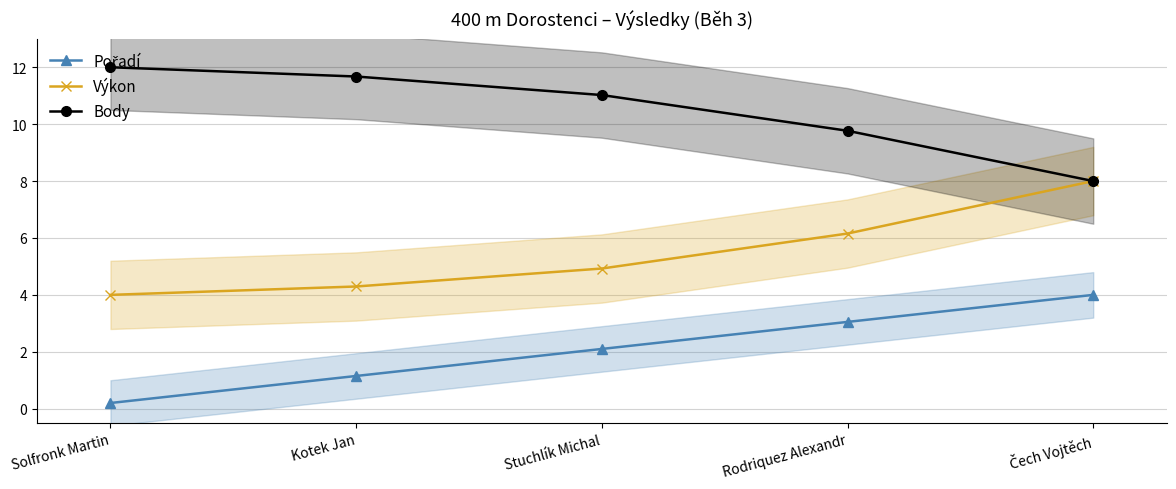

Rank the series by their maximum value, from lowest to highest.

Pořadí, Výkon, Body